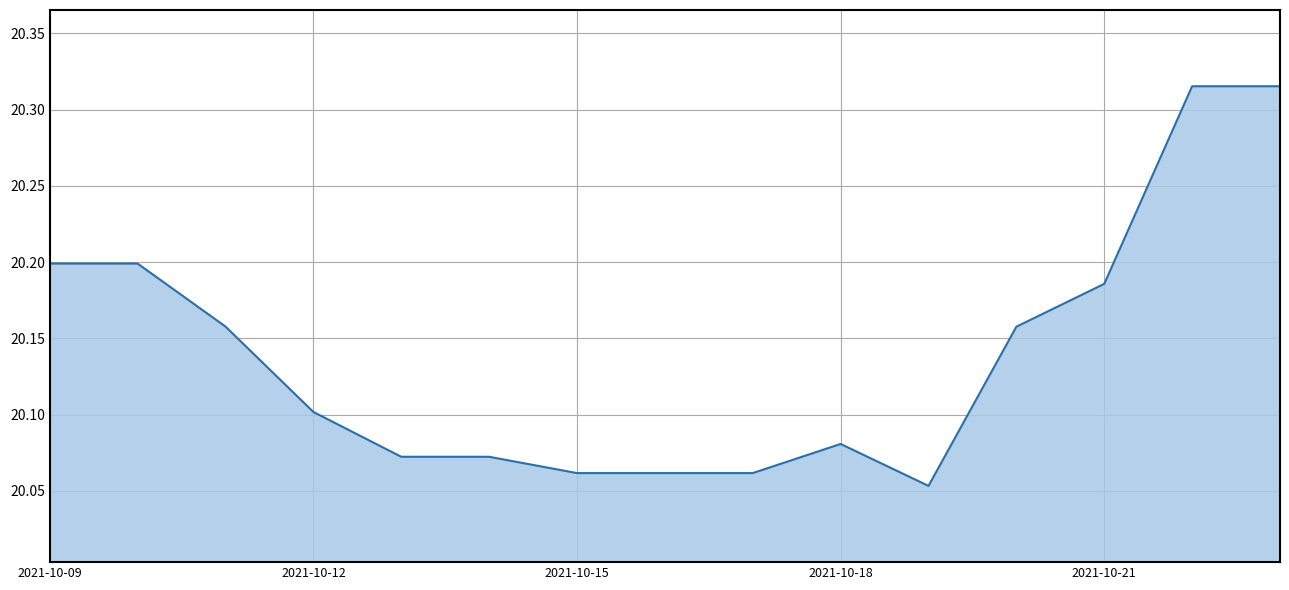

What is the difference between the maximum and minimum values?

0.3